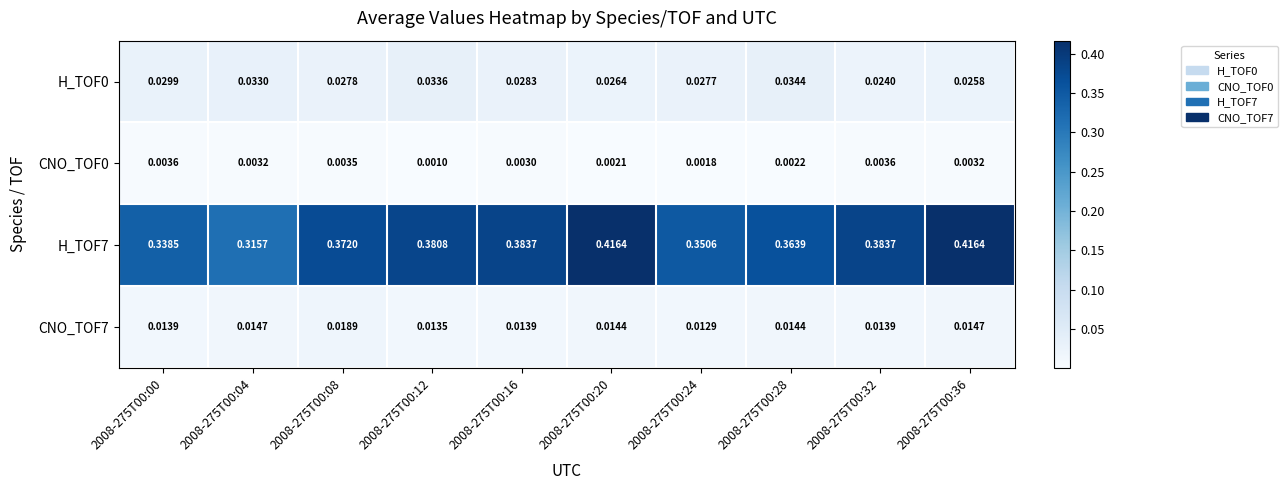

Is the value of CNO_TOF0 at 2008-275T00:32 greater than the value of H_TOF7 at 2008-275T00:12?

No